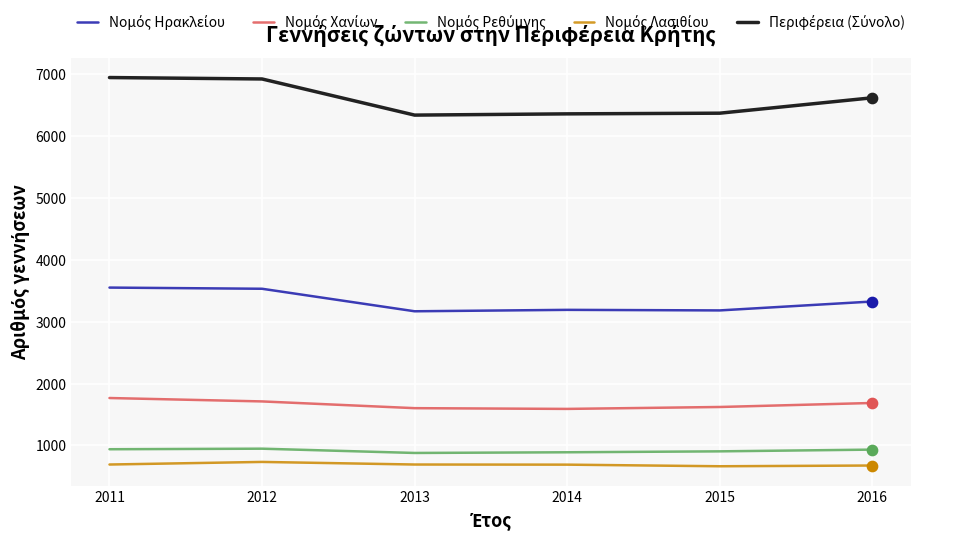

At how many categories does at least one series exceed 3241?

6